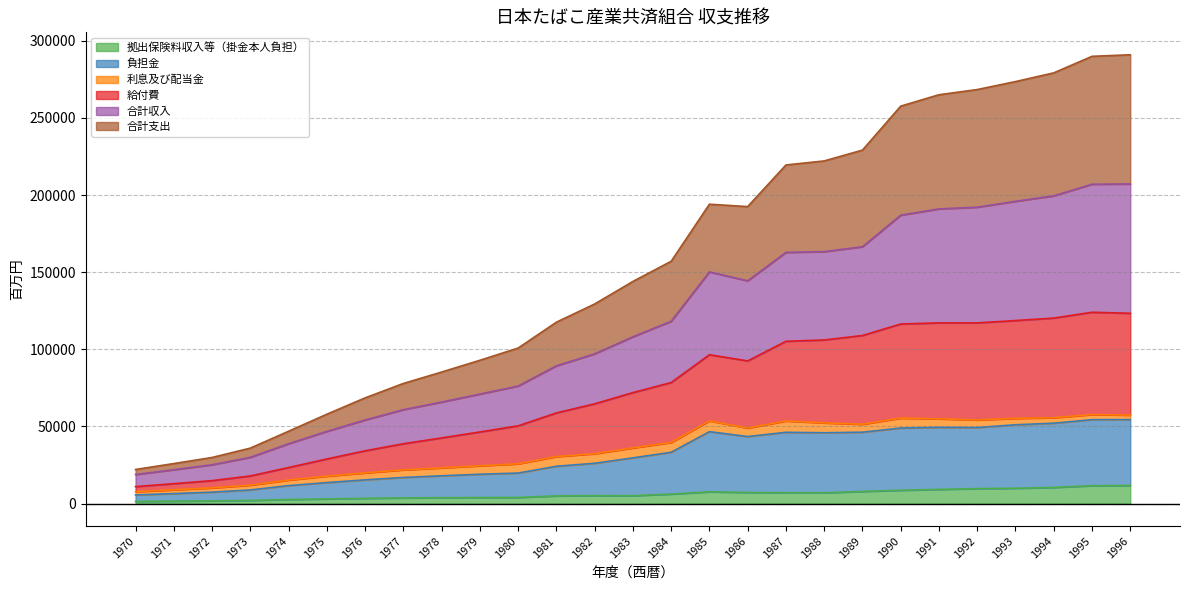

Does the chart have visible grid lines?

Yes